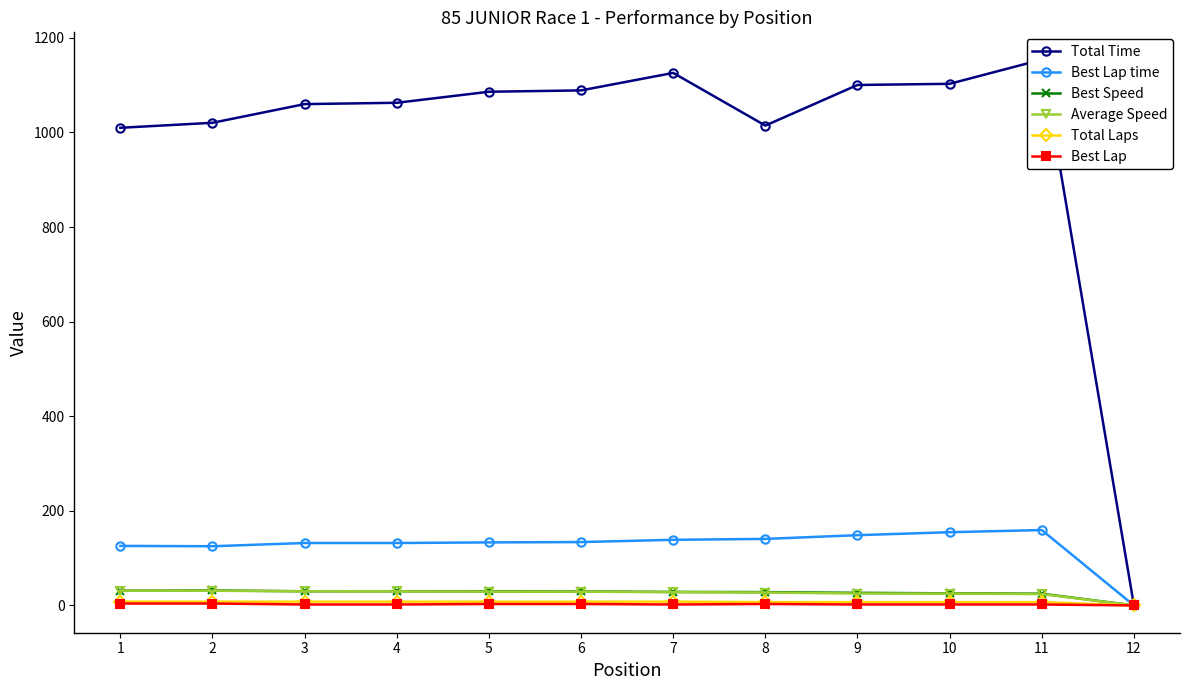

What is the value of the Total Time point at the 2nd from the left?

1020.5